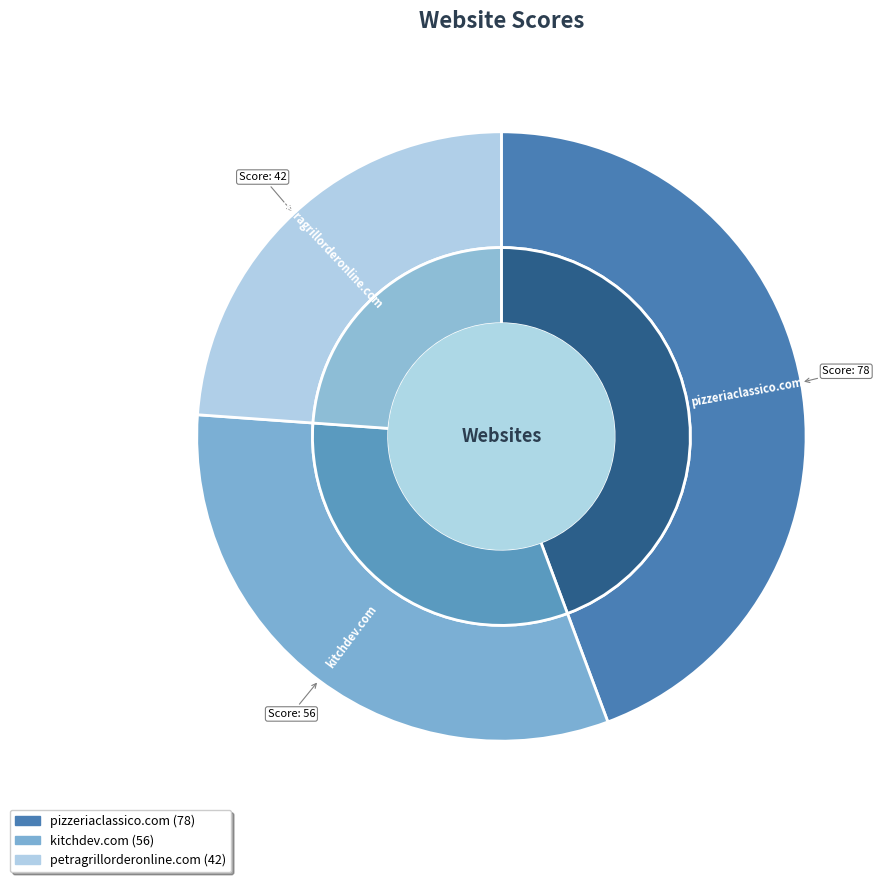

To the nearest percent, what is the difference between the kitchdev.com and pizzeriaclassico.com slice percentages?

13%